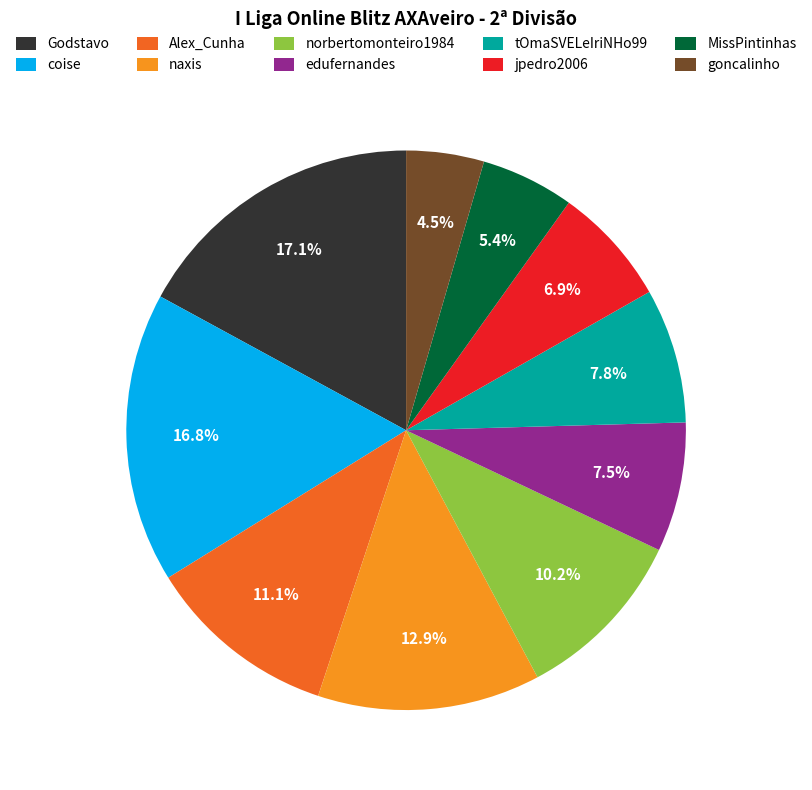

Combined, do MissPintinhas and jpedro2006 account for over 50%?

No